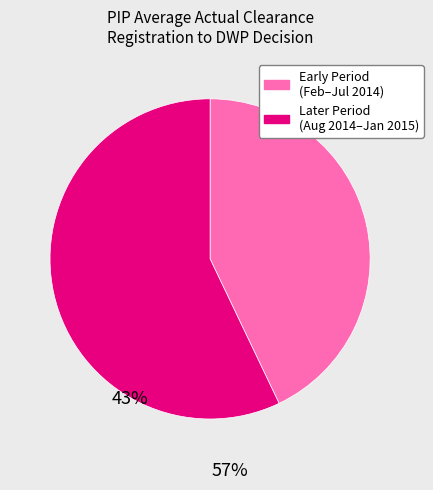

Does any single category account for the majority?

Yes